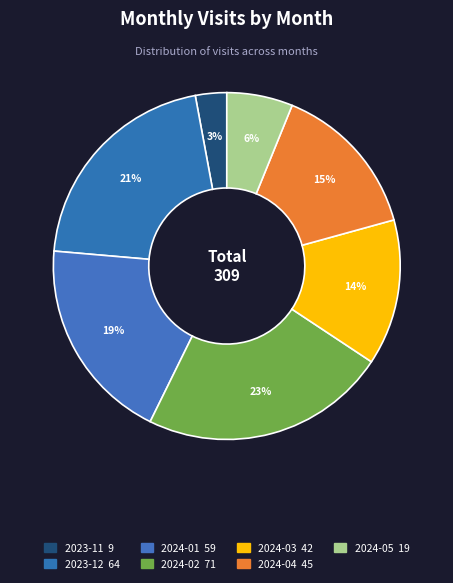

What is the ratio of the value at 2024-04 to the value at 2023-12?

0.7